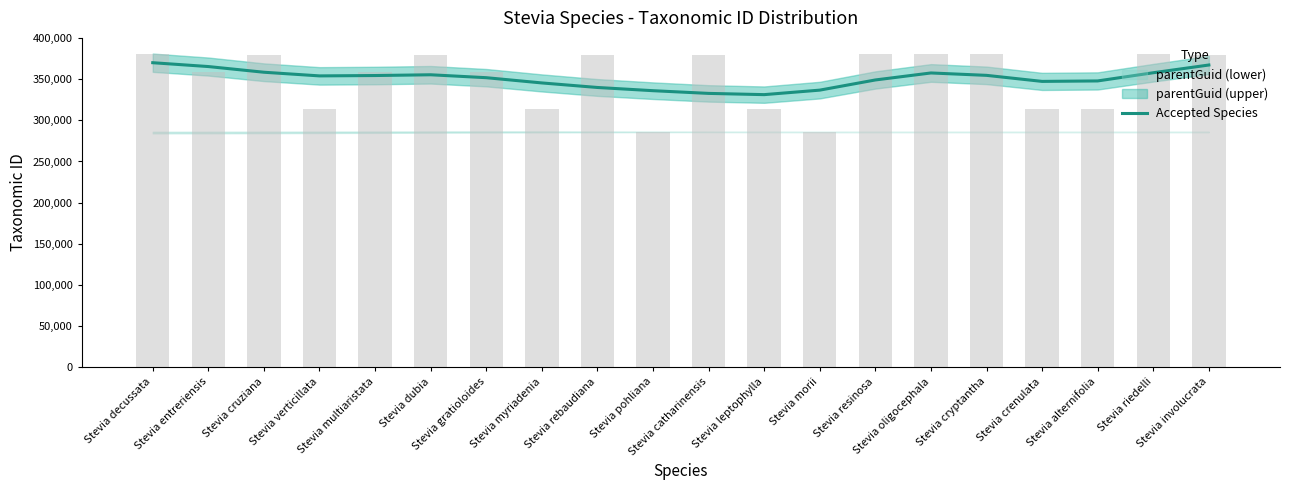

How many data points are less than 353960?

10